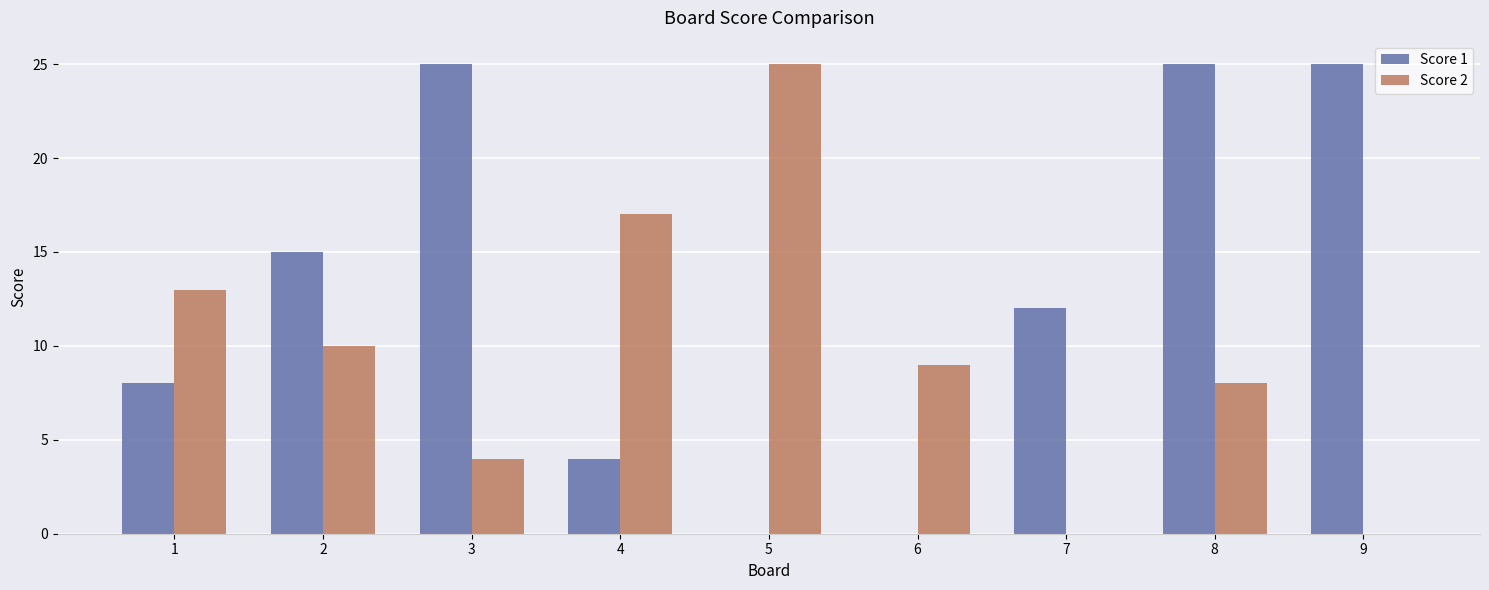

How many data points does each series have?

9